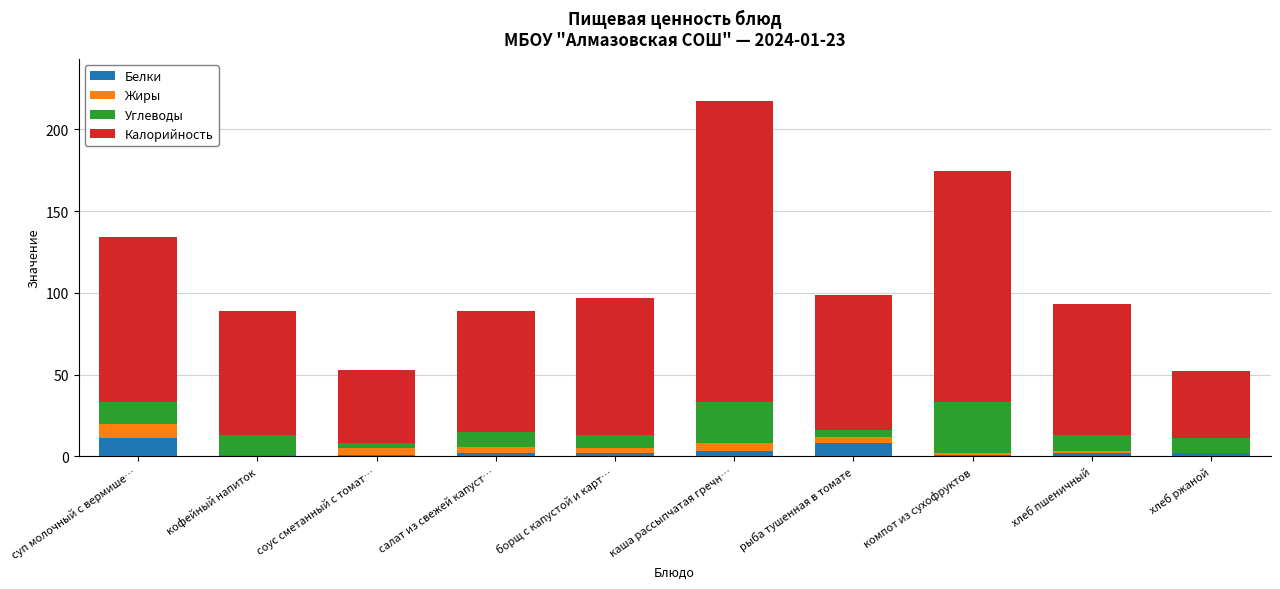

Are the bars grouped side by side (vs. stacked)?

No